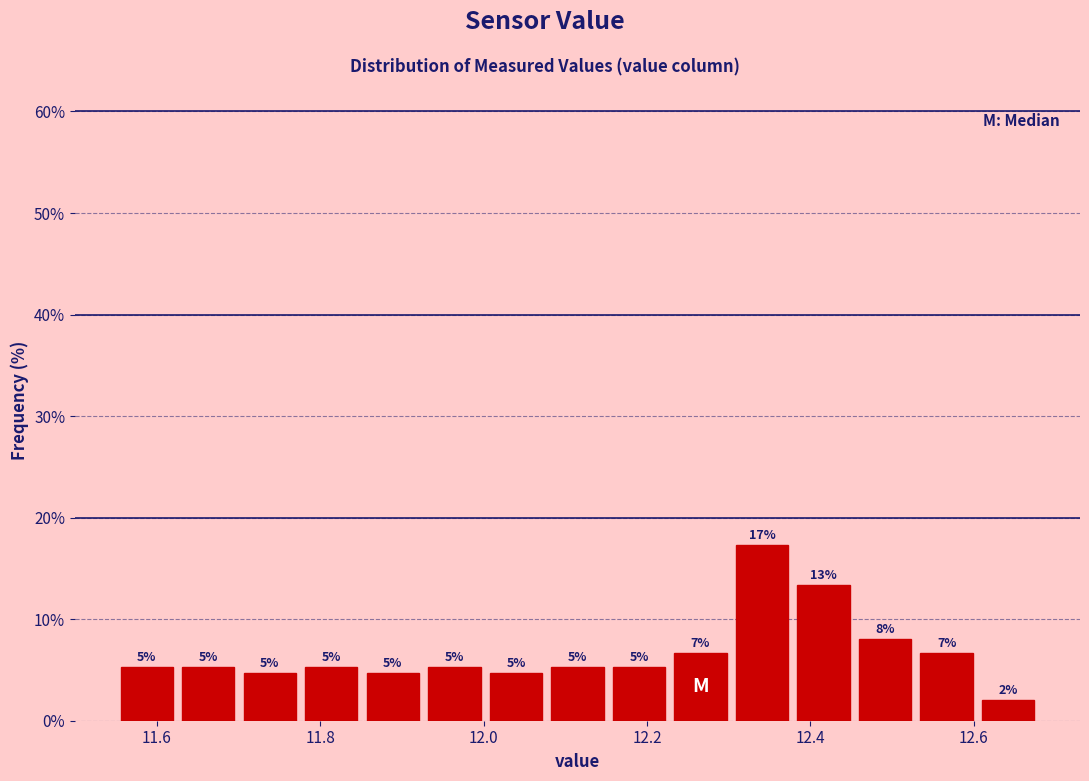

Read against the x-axis, roughly where is the centre of the tallest bar?

12.34